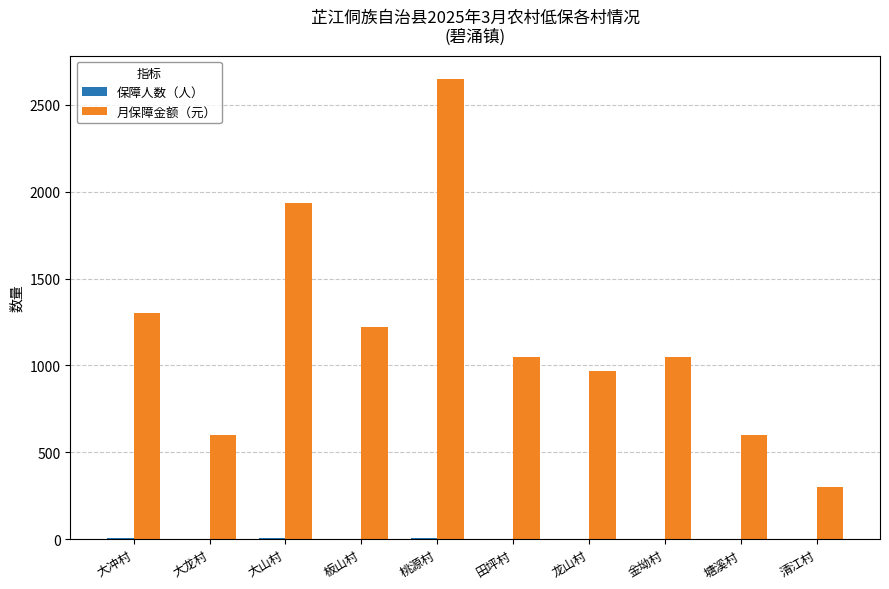

What is the highest value of the 月保障金额（元） series?

2650